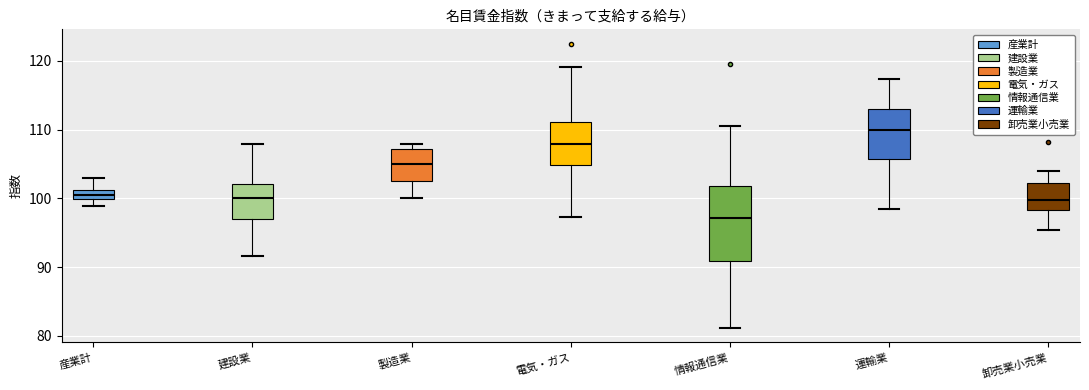

Where does the lower whisker of the box for 製造業 end on the y-axis? The values are not printed on the chart, so give them approximately, as read against the axis.

100